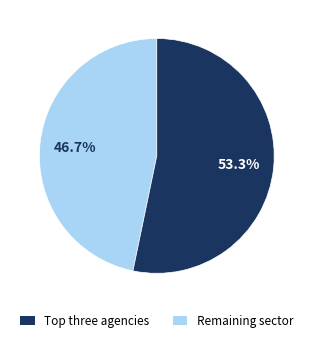

Does any single category account for the majority?

Yes